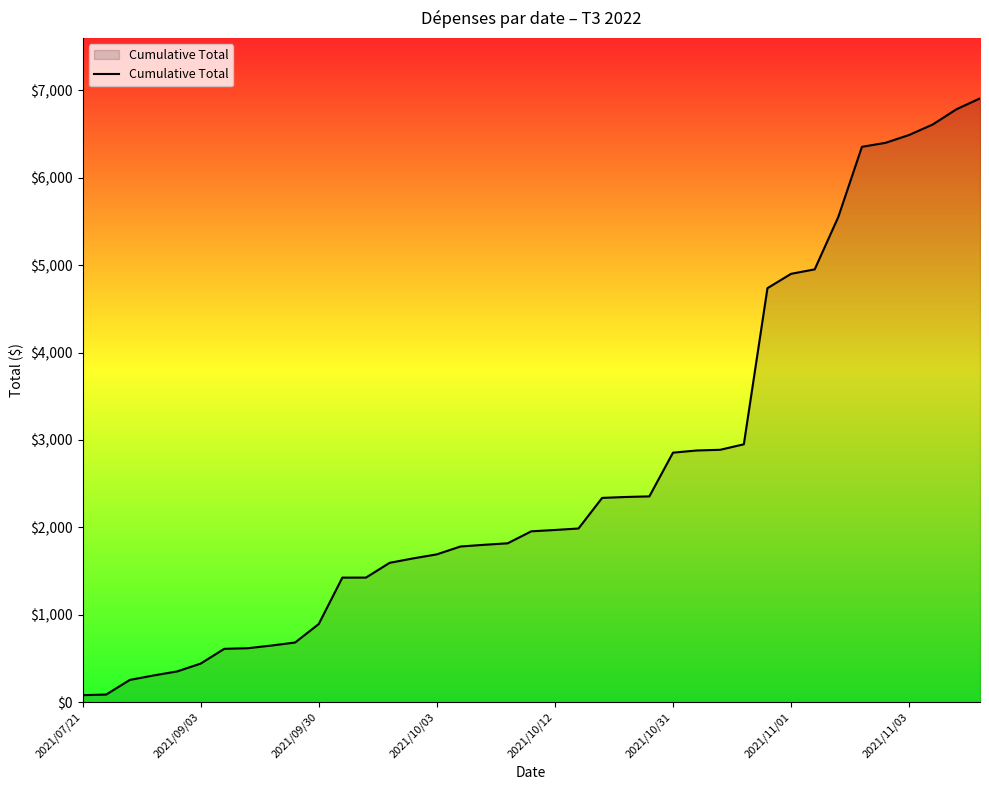

What is the difference between the maximum and minimum values?

6828.2